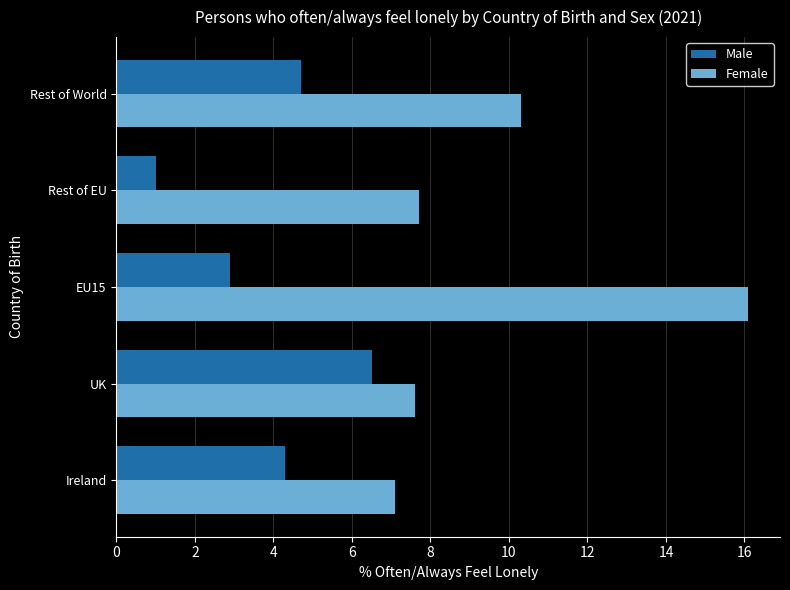

What is the difference between the second highest and minimum values in the Male series?

3.7